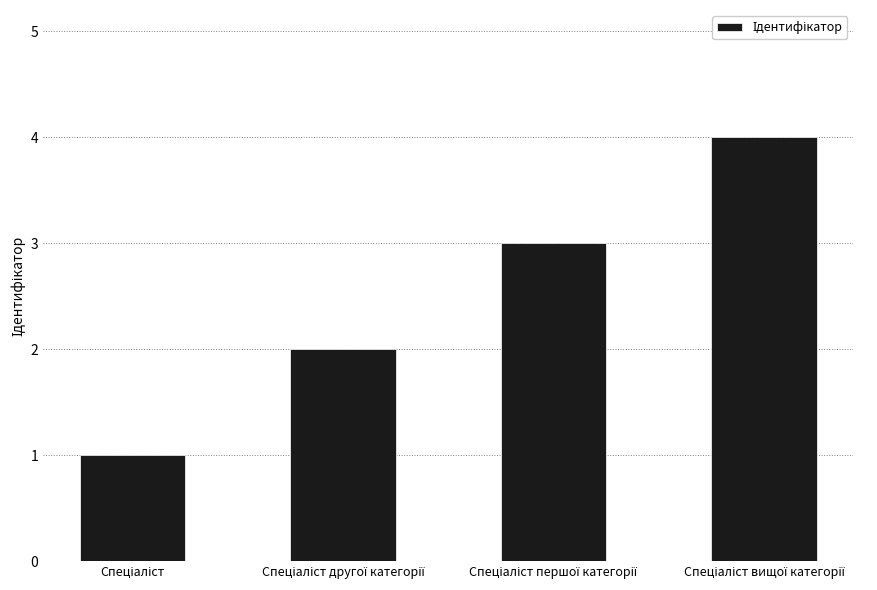

Count the number of data series in this chart.

1